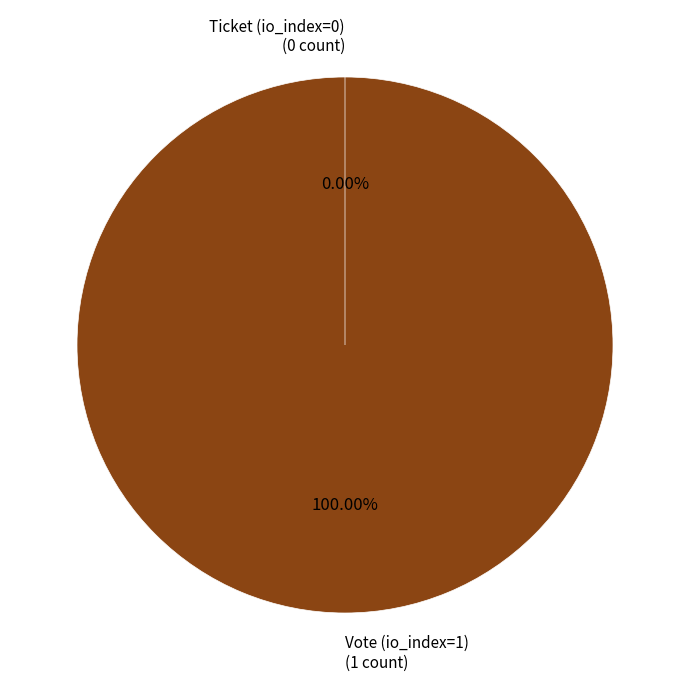

Is Ticket (io_index=0) the majority of the pie?

No